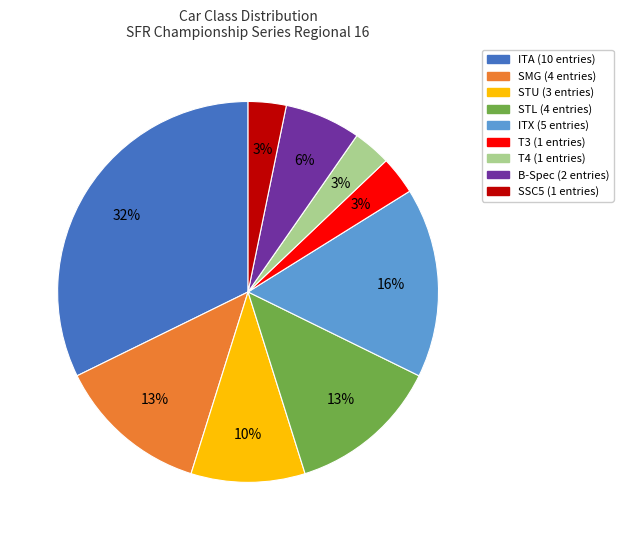

To the nearest percent, what is the difference between the largest and smallest slice percentages?

29%